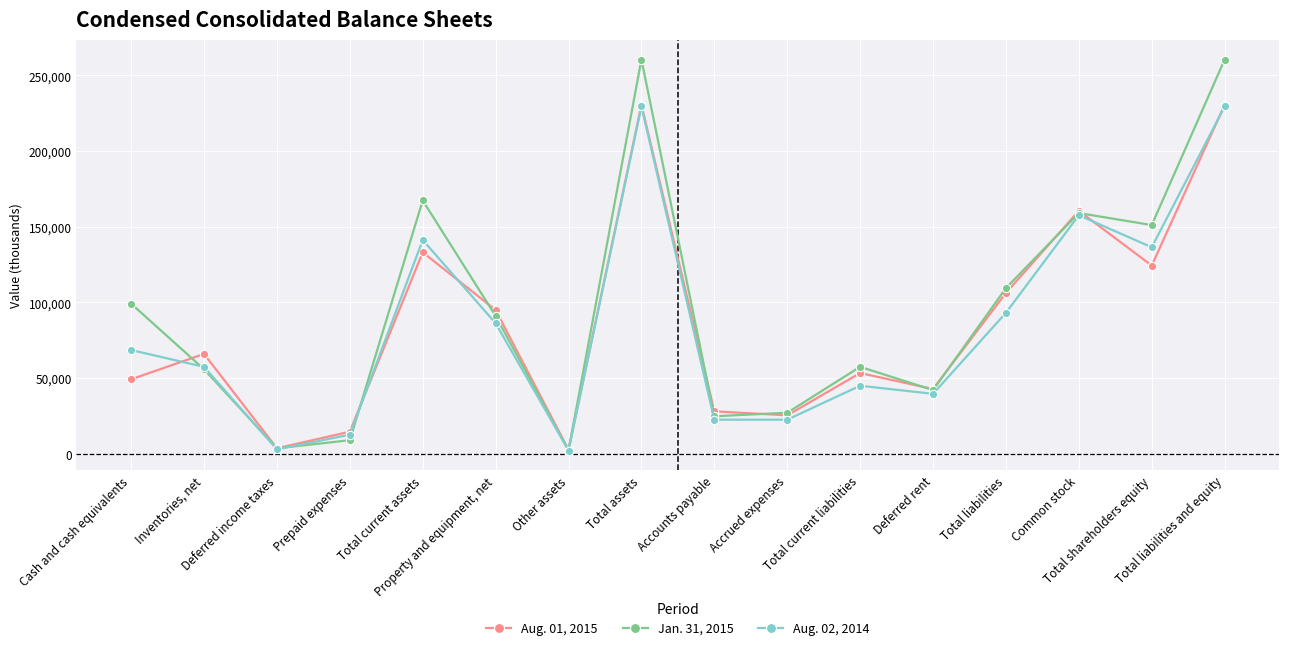

Does the chart have visible grid lines?

Yes